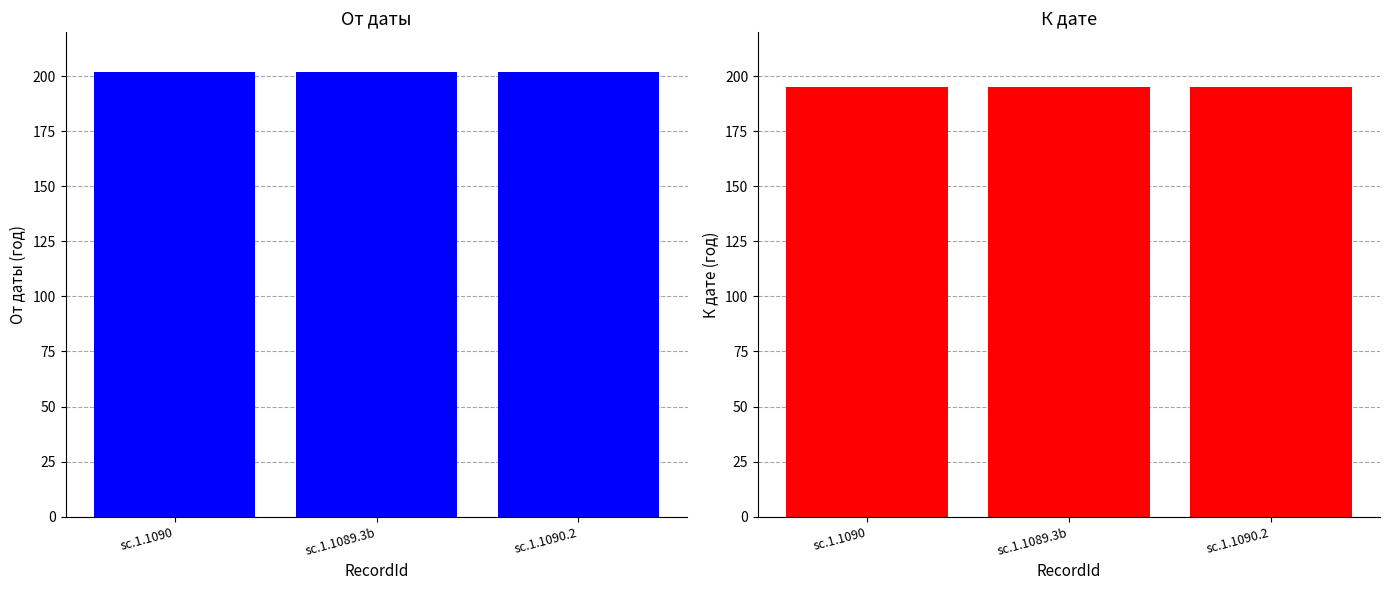

Which label corresponds to the smallest value in the chart?

sc.1.1090